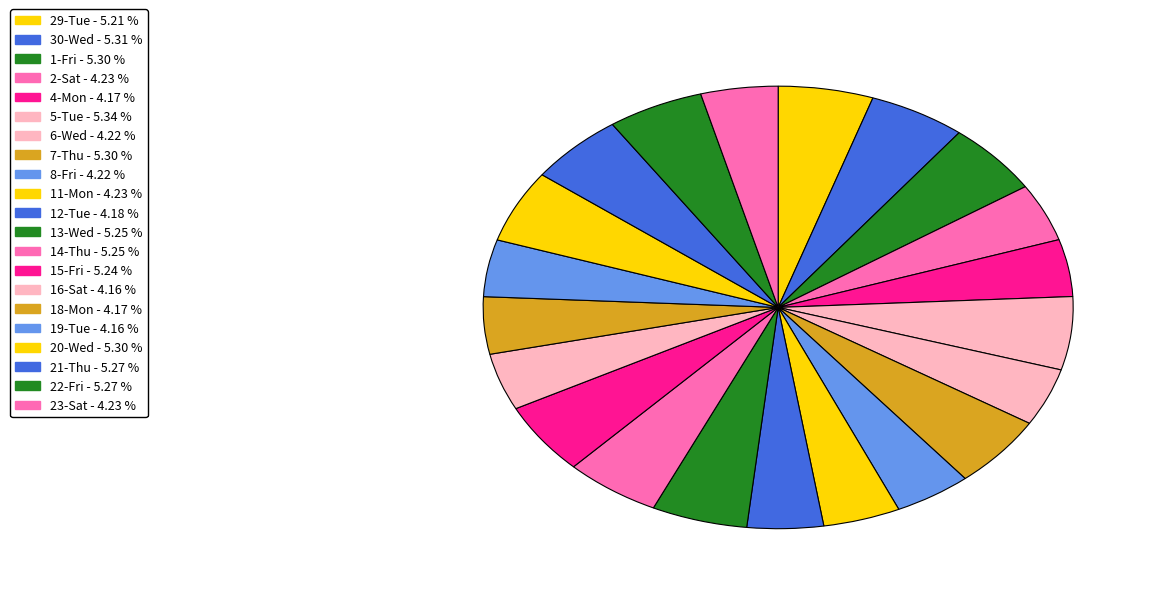

What percentage is the 11-Mon slice, to the nearest percent?

4%